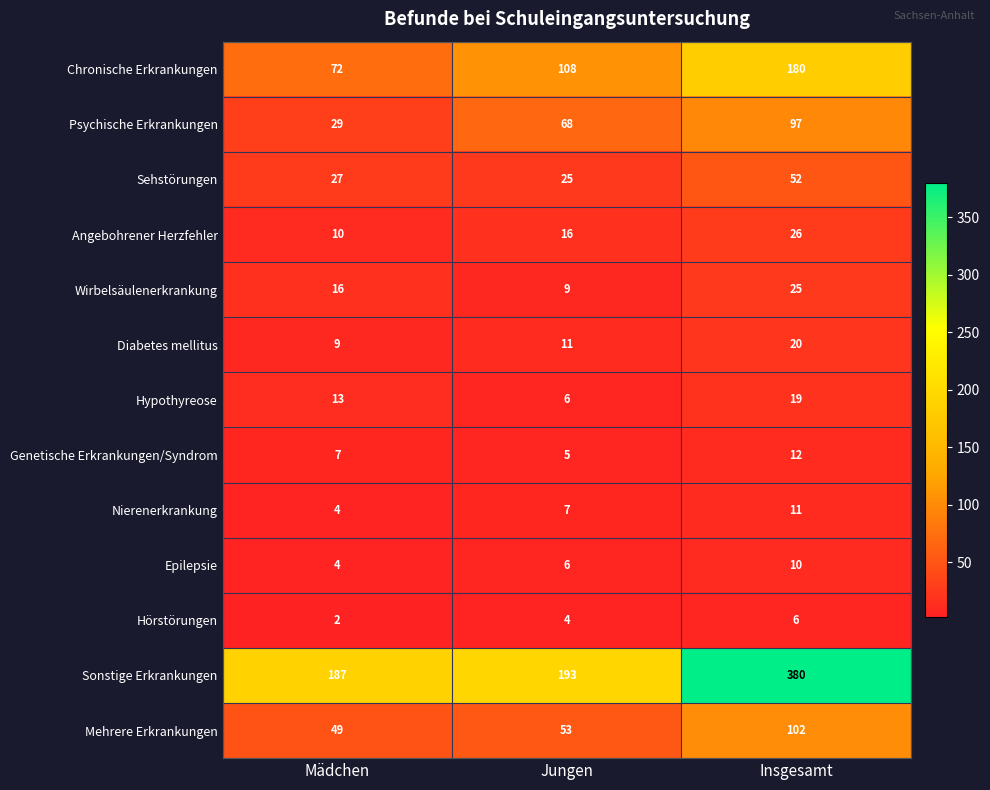

Which label corresponds to the smallest value in the chart?

Mädchen